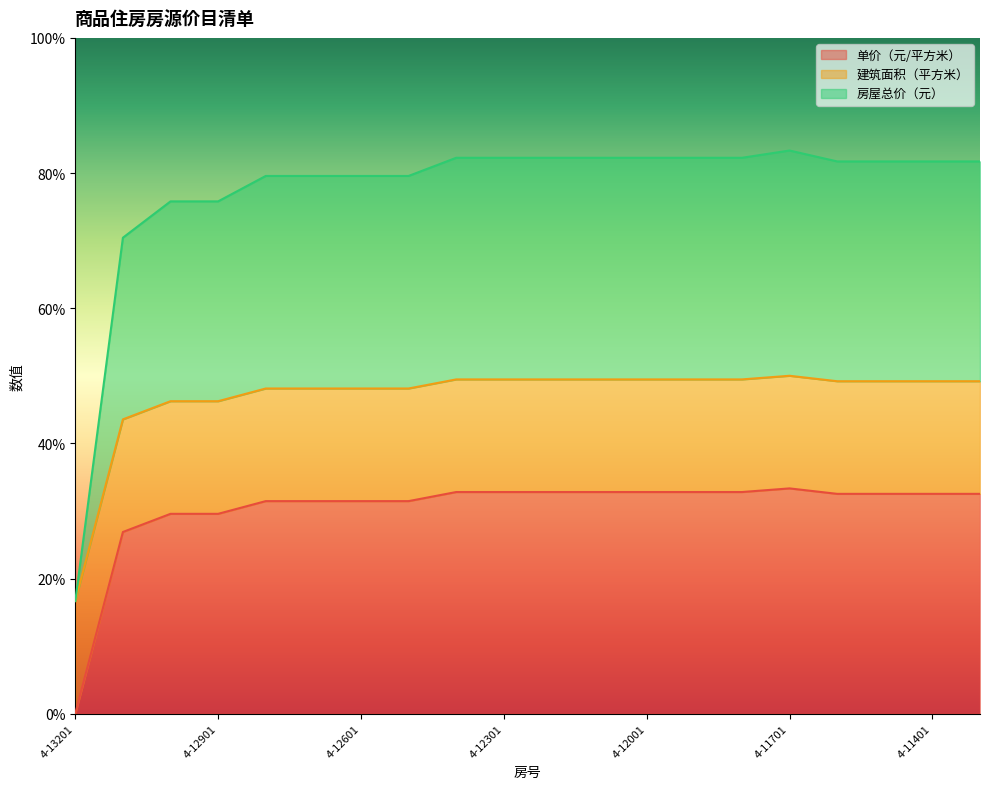

The 单价（元/平方米） series shows 53.9 at 4-11701. True or false?

False